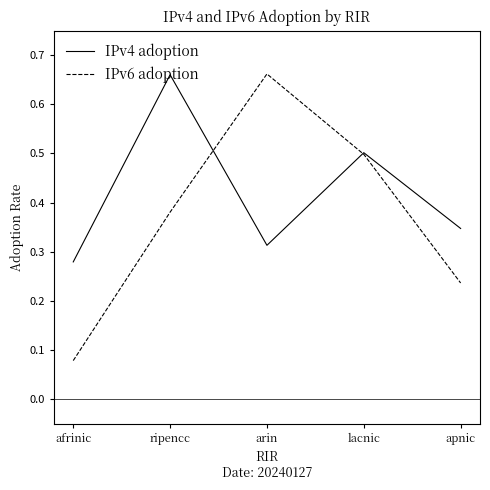

What are all the series names shown in the legend?

IPv4 adoption, IPv6 adoption